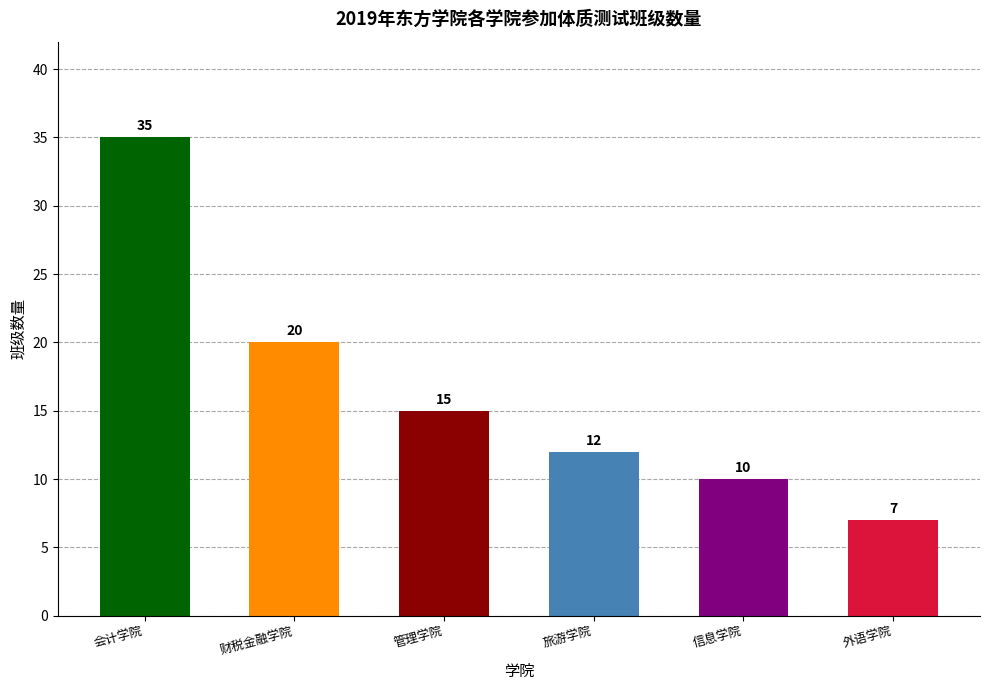

What is the label of the 5th bar from the right?

财税金融学院